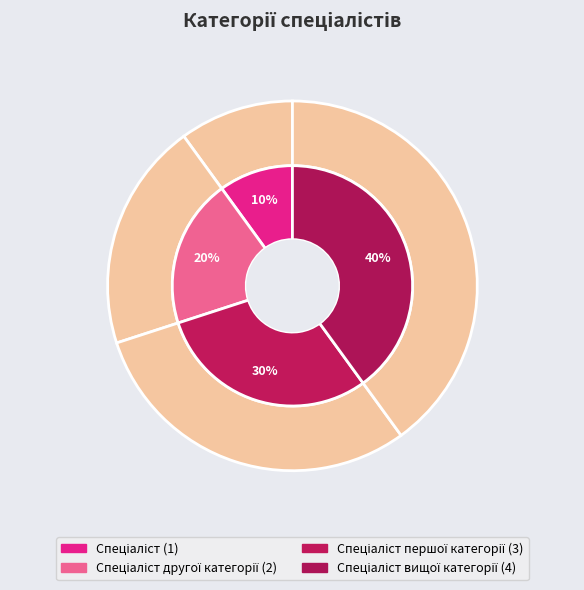

What is the largest slice in the pie chart?

Спеціаліст вищої категорії